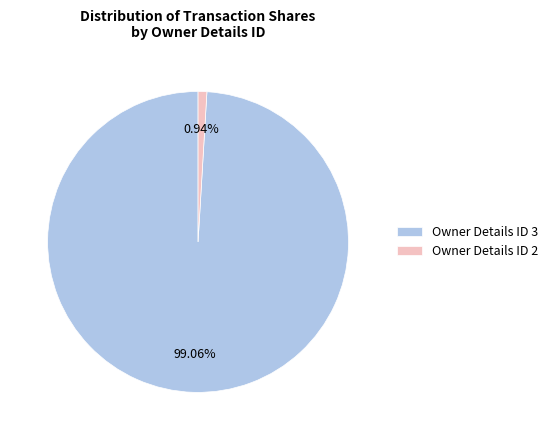

Does Owner Details ID 2 represent more than half of the total?

No